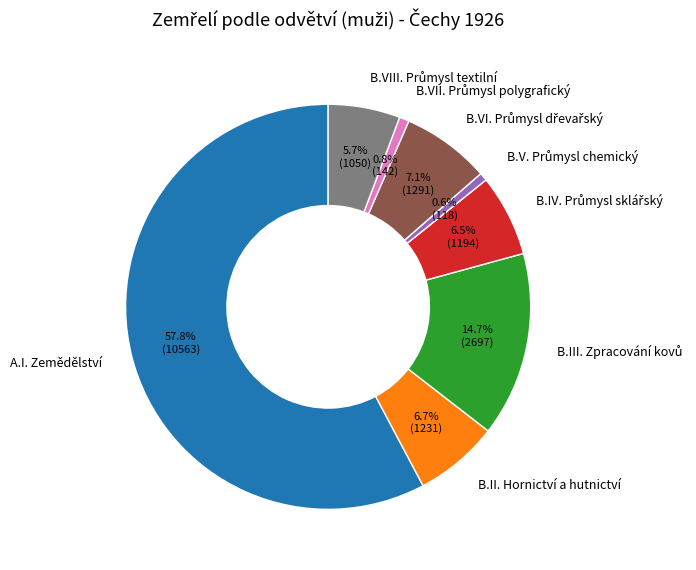

What is the majority slice?

A.I. Zemědělství